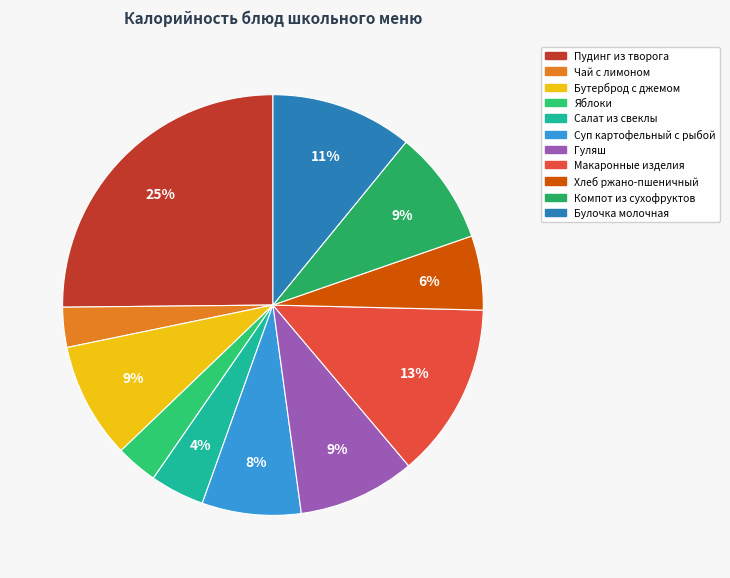

Does Булочка молочная represent more than half of the total?

No